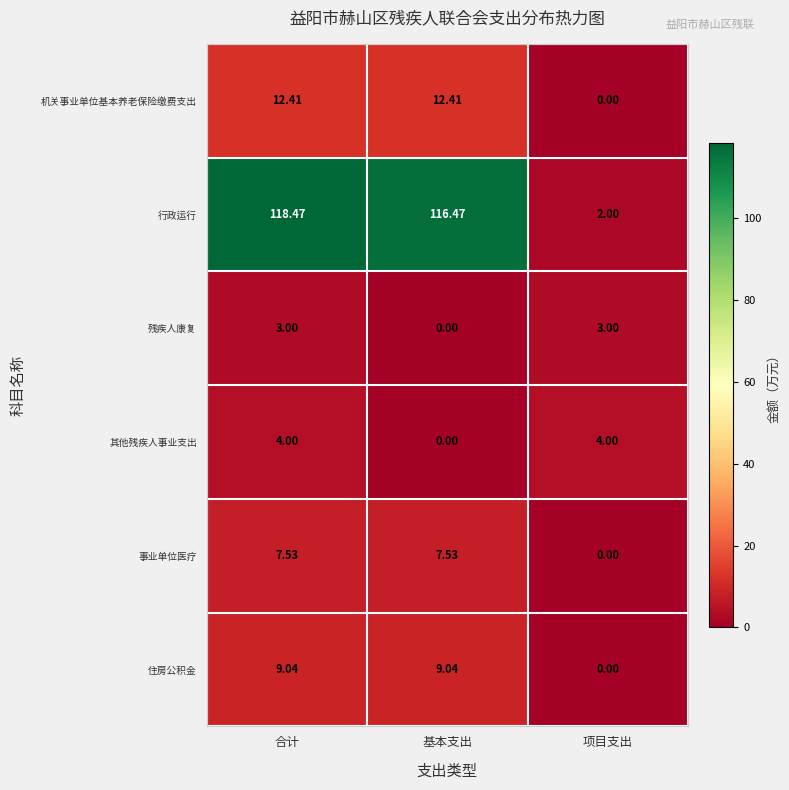

Which series has the largest range (max minus min)?

行政运行